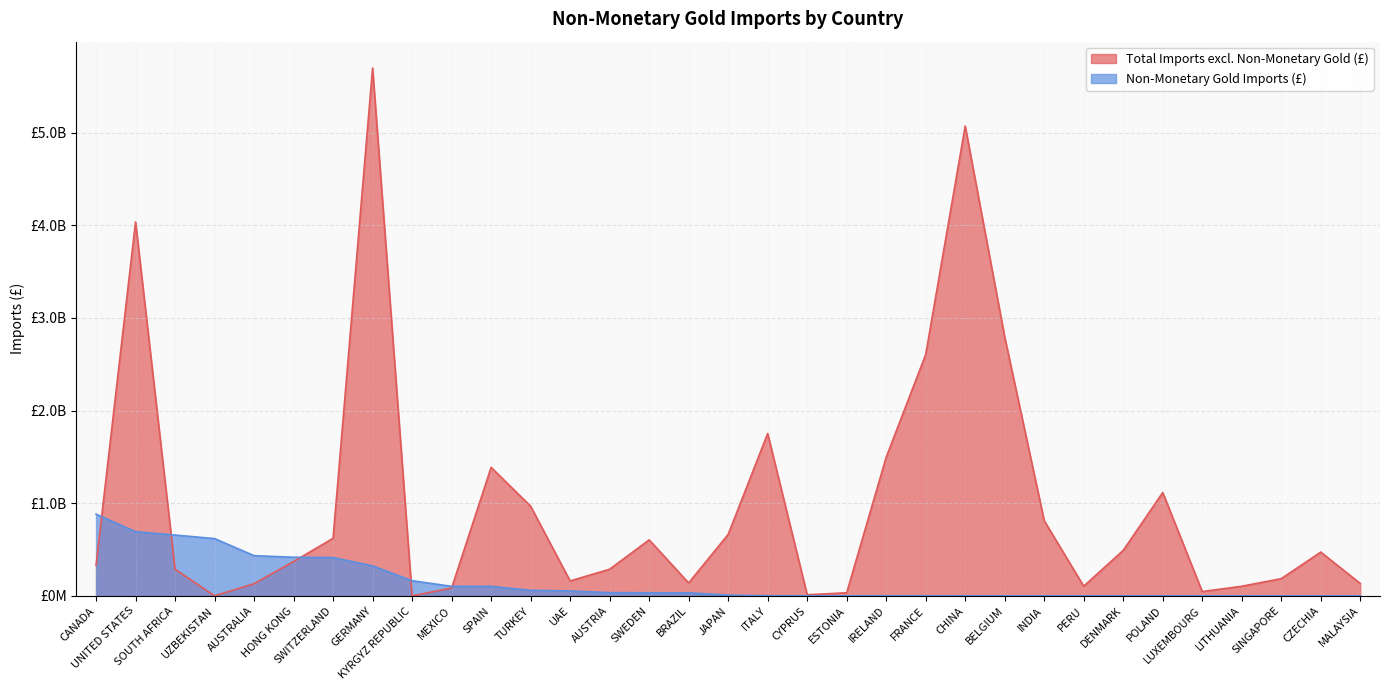

What position from the left is SINGAPORE?

31